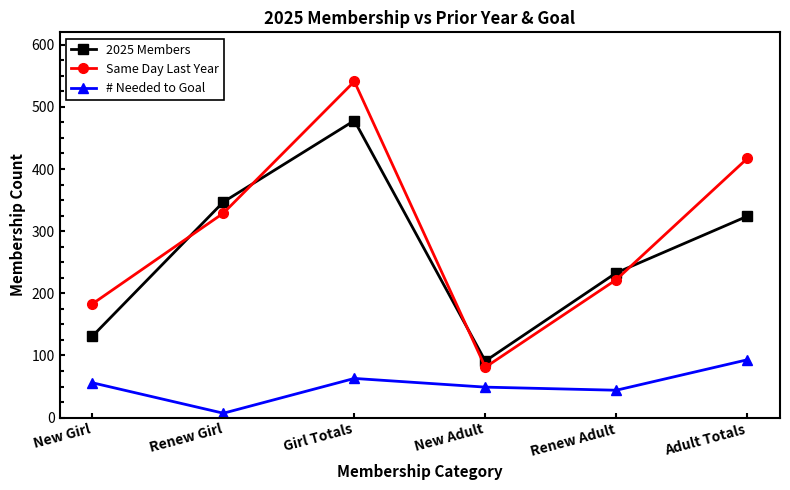

What is the value of the Same Day Last Year point at the 3rd from the left?

541